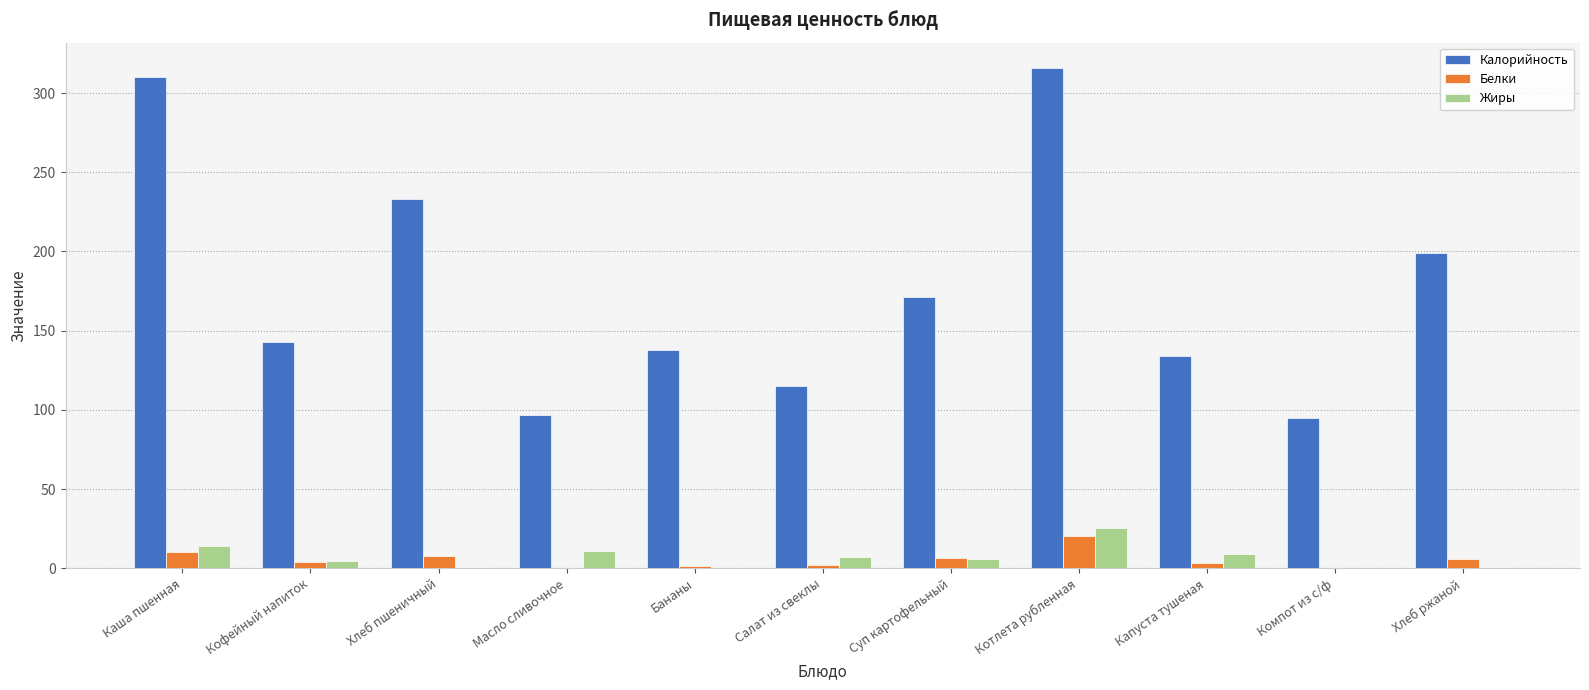

At which category is the sum across all series the highest?

Котлета рубленная